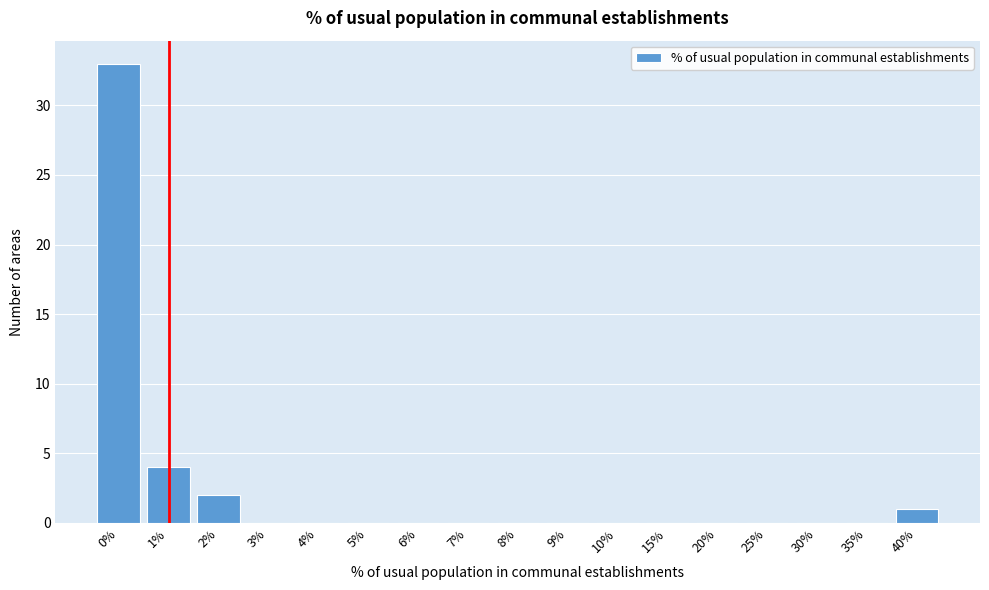

Reading left to right, list all the values displayed in this chart.

0%=33	1%=4	2%=2	3%=0	4%=0	5%=0	6%=0	7%=0	8%=0	9%=0	10%=0	15%=0	20%=0	25%=0	30%=0	35%=0	40%=1